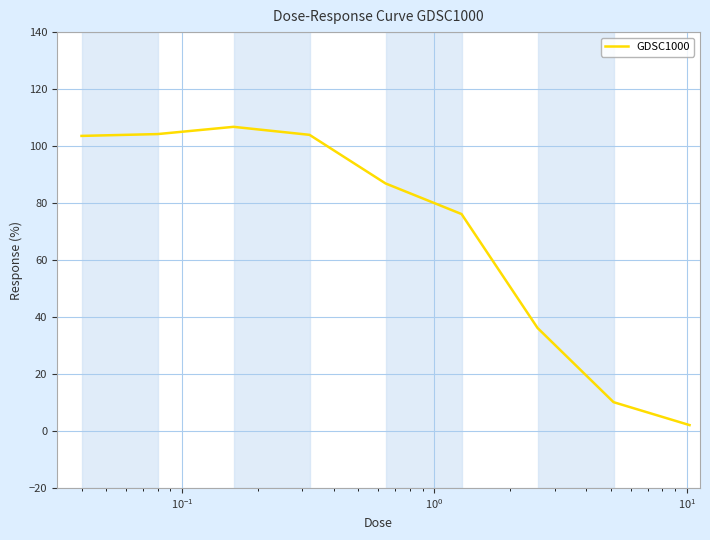

What is the difference between the maximum and minimum values?

104.7